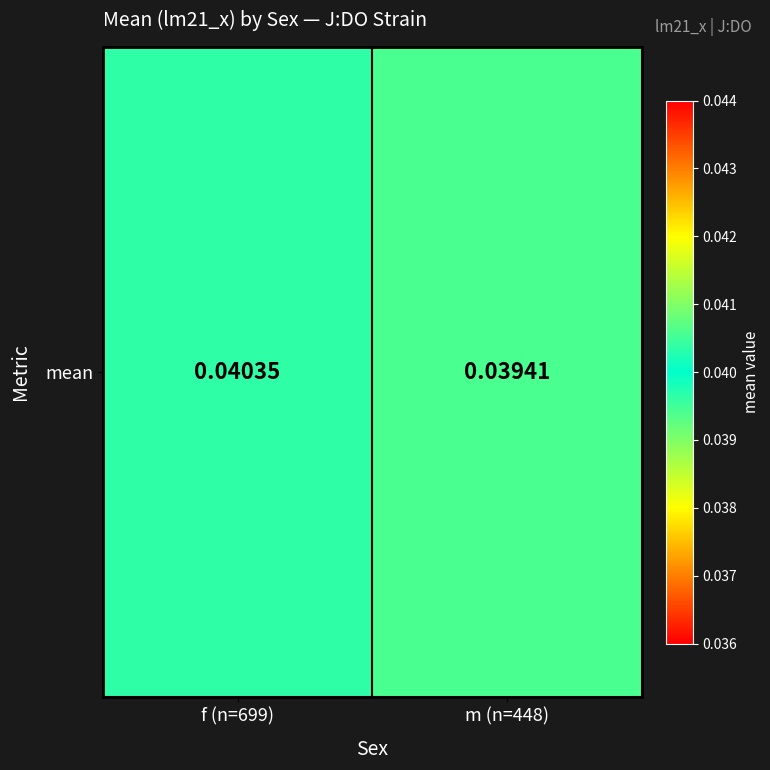

Is it true that the value at f (n=699) is 0.0?

True